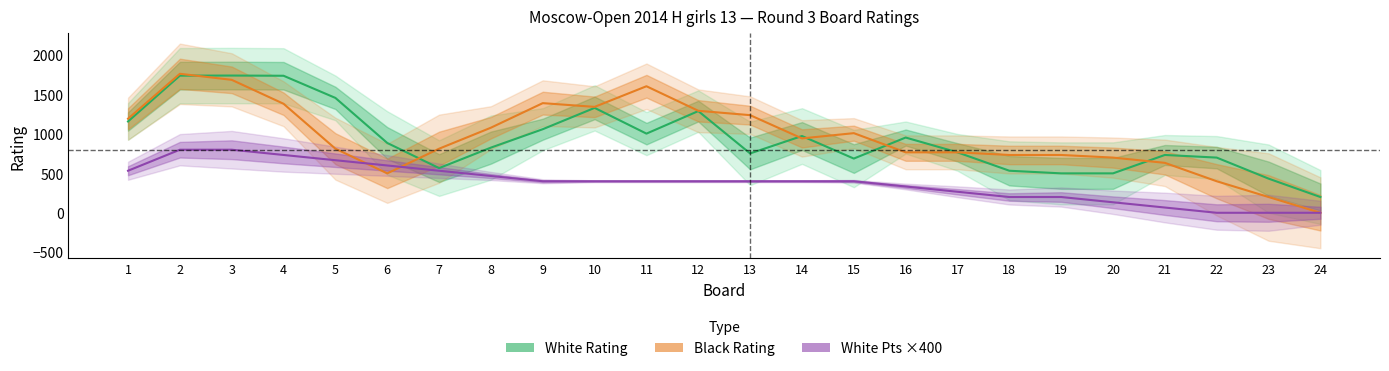

Which series has the widest spread of values?

Black Rating